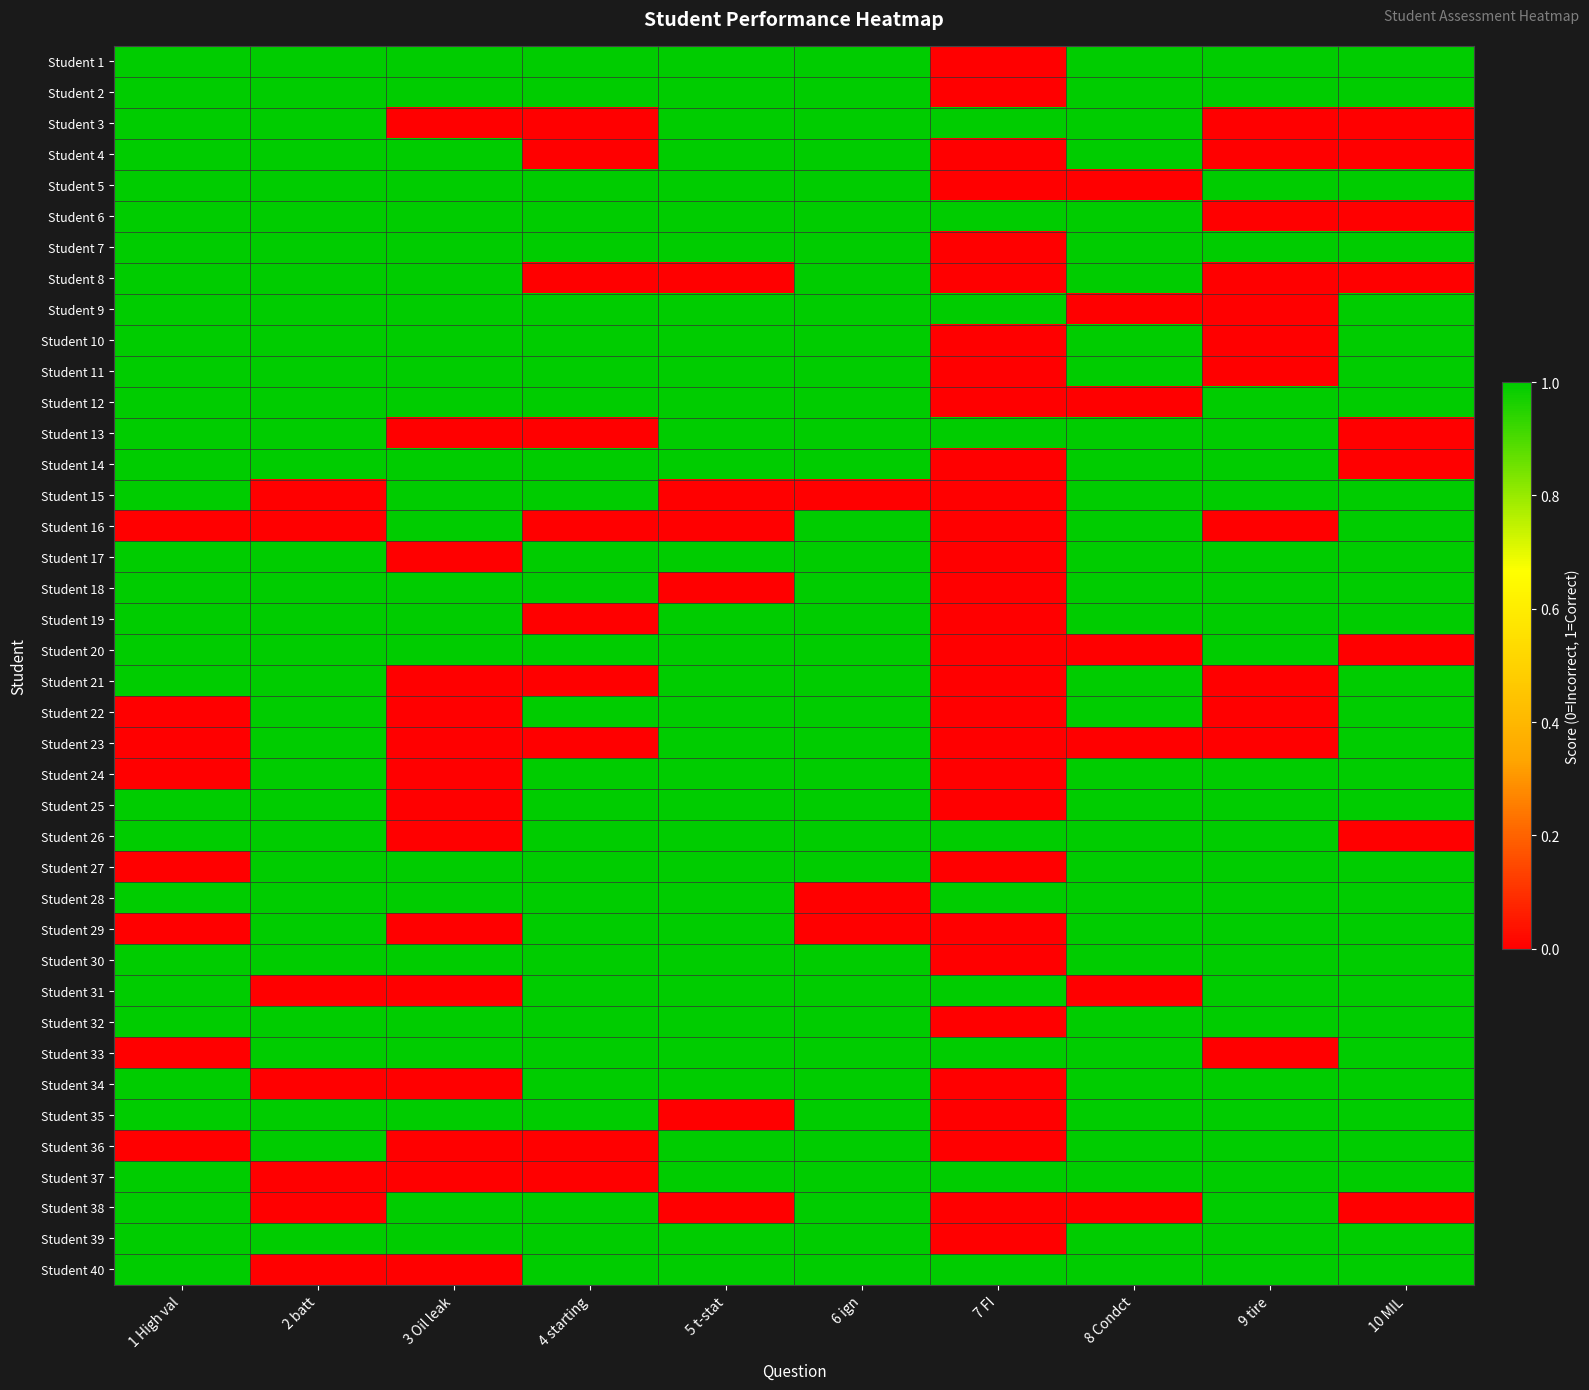

At 1 High val, list the series in order from largest to smallest.

Student 1, Student 2, Student 3, Student 4, Student 5, Student 6, Student 7, Student 8, Student 9, Student 10, Student 11, Student 12, Student 13, Student 14, Student 15, Student 17, Student 18, Student 19, Student 20, Student 21, Student 25, Student 26, Student 28, Student 30, Student 31, Student 32, Student 34, Student 35, Student 37, Student 38, Student 39, Student 40, Student 16, Student 22, Student 23, Student 24, Student 27, Student 29, Student 33, Student 36